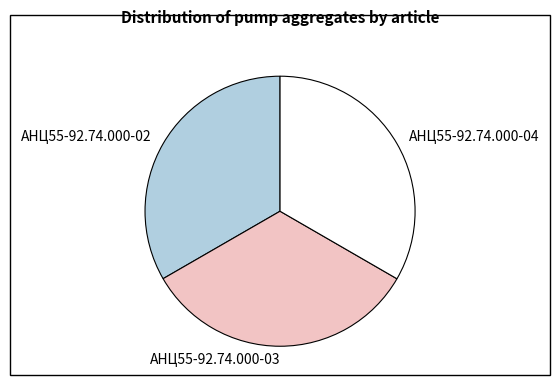

Do АНЦ55-92.74.000-03 and АНЦ55-92.74.000-02 together represent more than half of the pie?

Yes